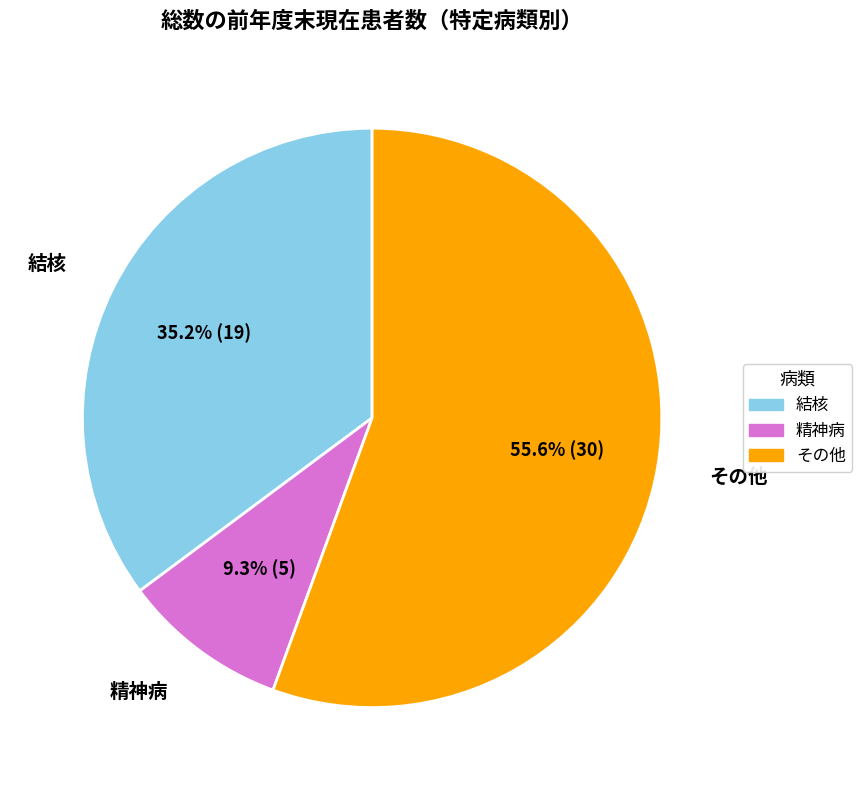

How many segments does this pie chart have?

3